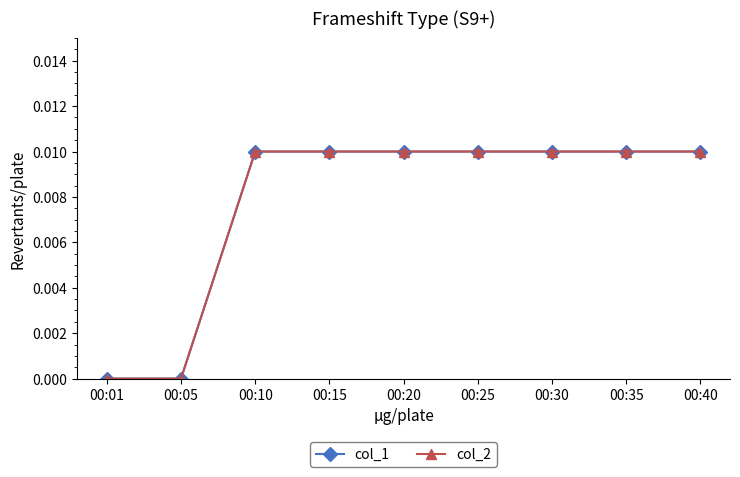

At which category does the chart reach its peak across all series?

00:10